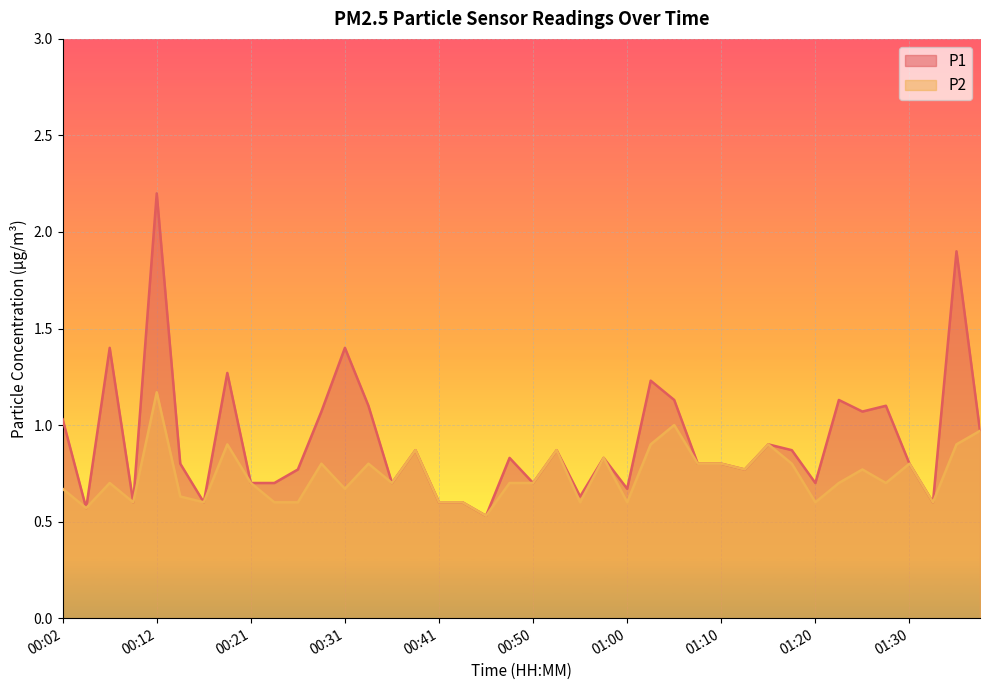

True or false: P1 and P2 intersect in this chart.

False